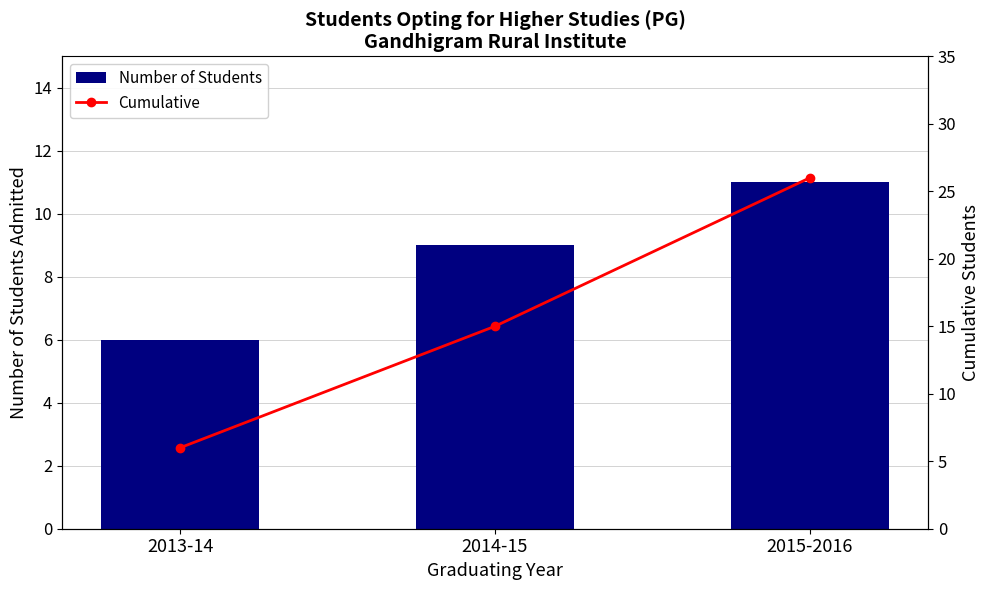

What is the label of the 1st bar from the left?

2013-14